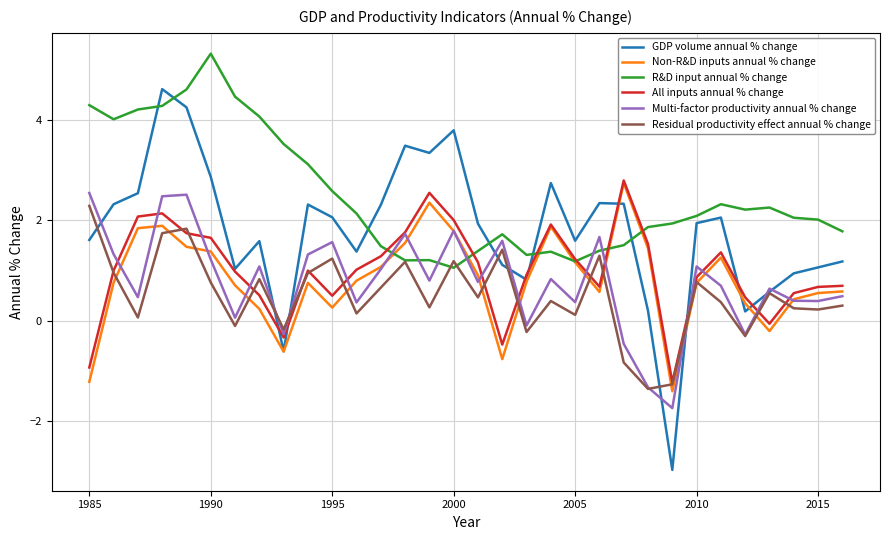

What is the greatest value displayed?

5.3